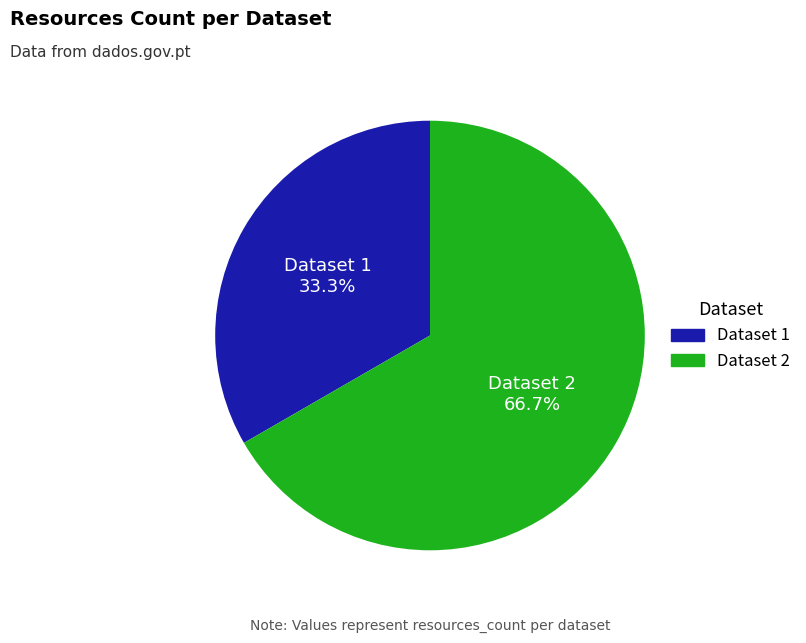

Does any single category account for the majority?

Yes